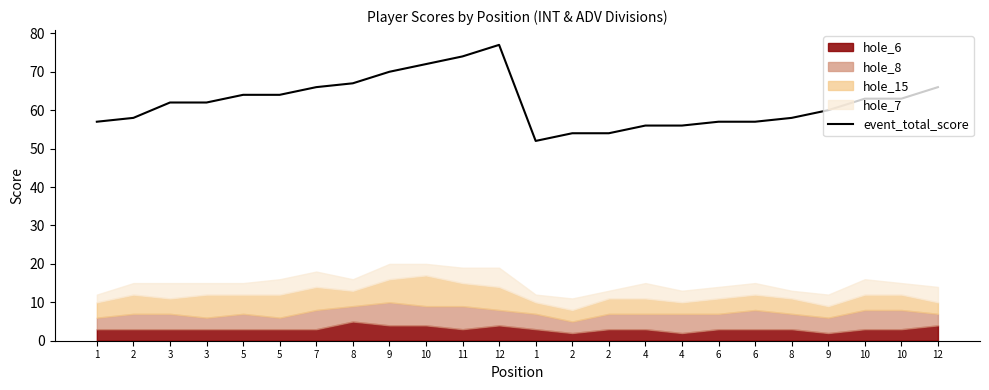

Reading left to right, transcribe all the data shown in this chart.

1=57	2=58	3=62	3=62	5=64	5=64	7=66	8=67	9=70	10=72	11=74	12=77	1=52	2=54	2=54	4=56	4=56	6=57	6=57	8=58	9=60	10=63	10=63	12=66